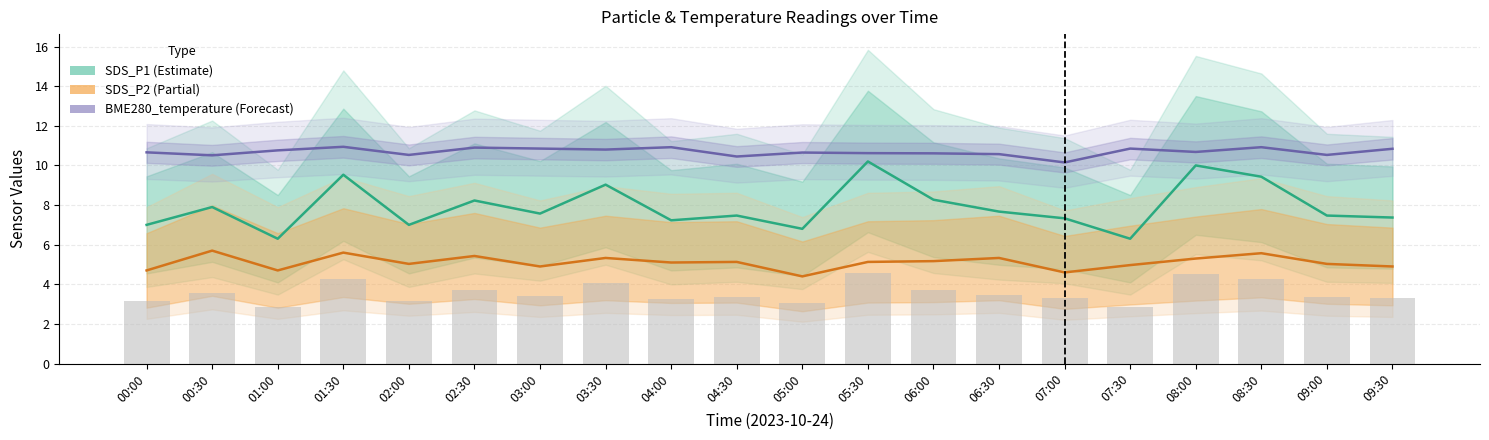

Is the value of SDS_P2 (Partial) at 01:00 greater than the value of SDS_P1 (Estimate) at 08:00?

No